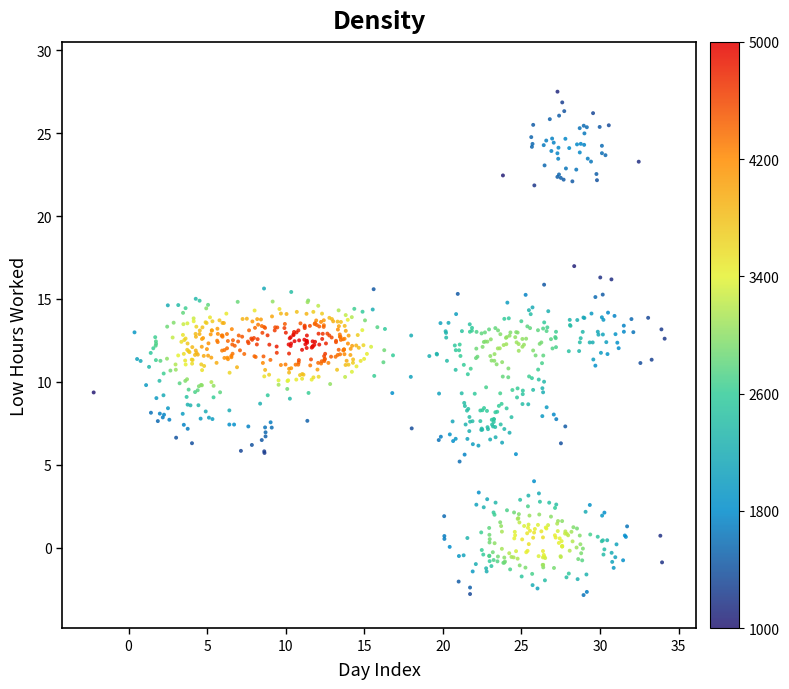

What is the range of Y values (max minus min)?

30.3